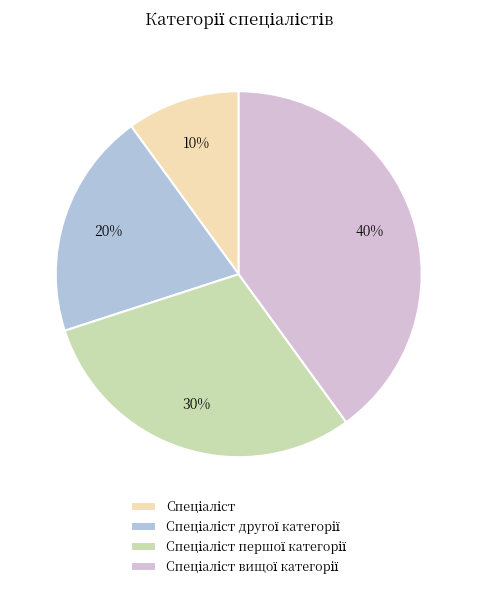

Is there a majority slice in this chart?

No